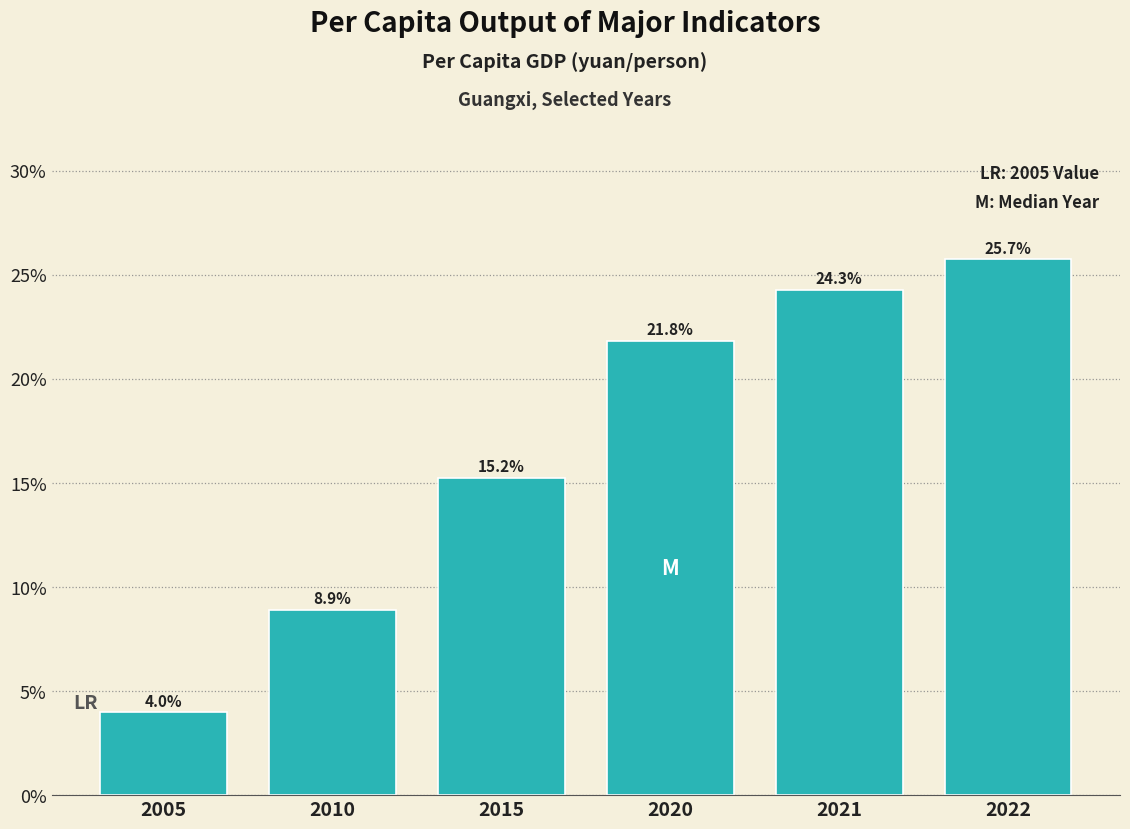

Reading left to right, extract all data points from this chart.

4.0	8.9	15.2	21.8	24.3	25.7